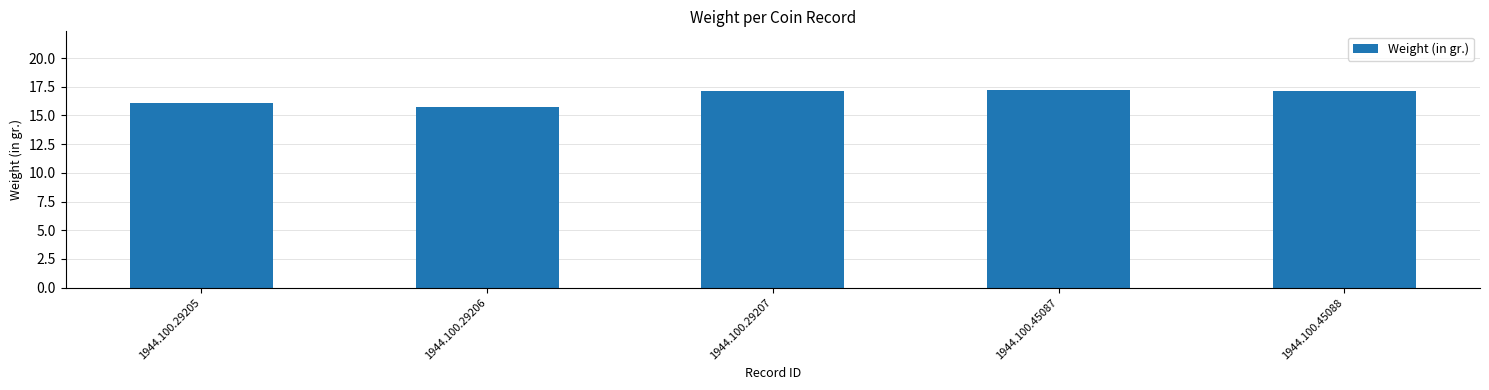

The chart shows a value of 17.1 at 1944.100.29207. True or false?

True